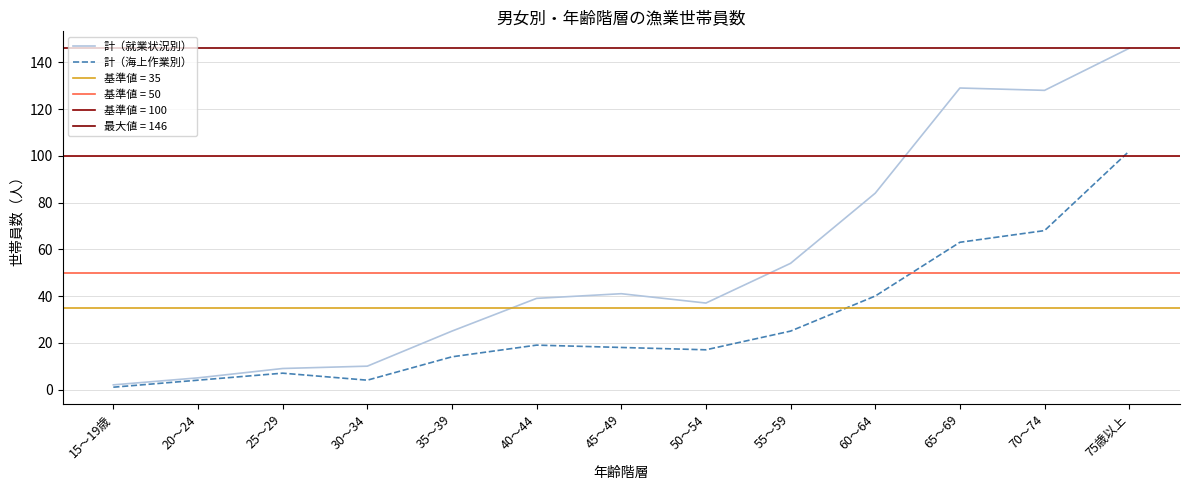

True or false: 計（海上作業別） and 計（就業状況別） intersect in this chart.

False